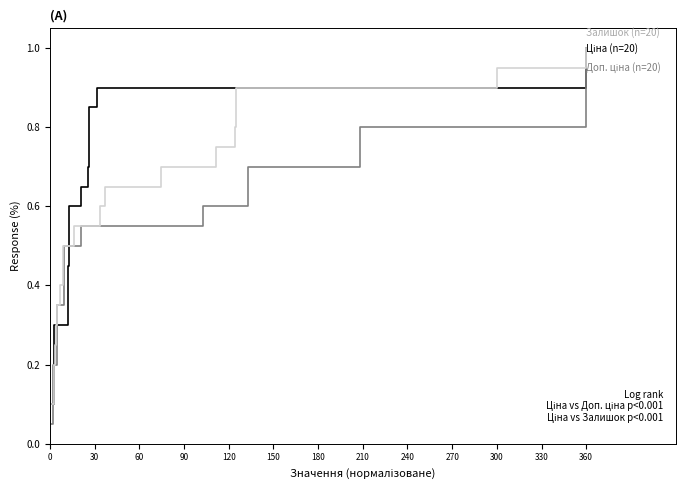

True or false: Ціна (n=20) has a value of 0.4 at 120.

False